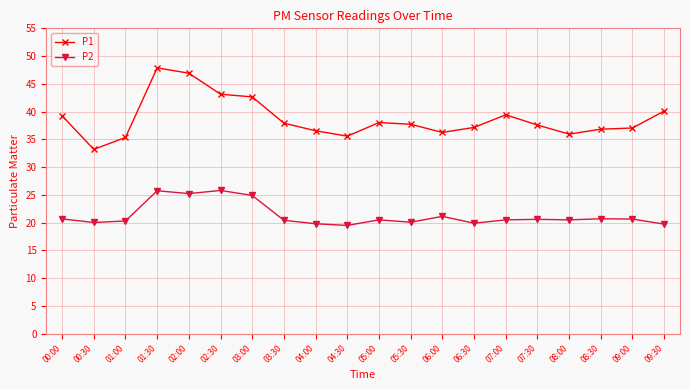

True or false: P2 has a value of 29.7 at 01:00.

False